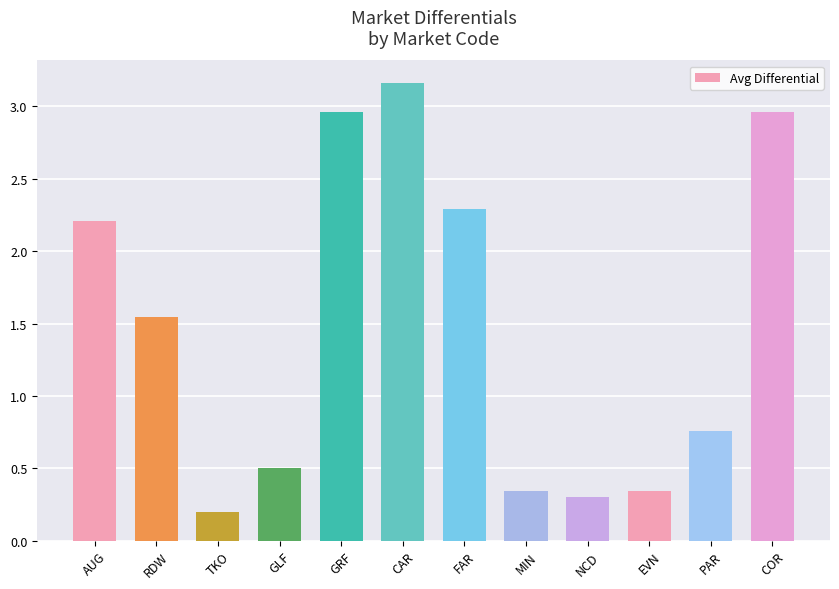

Which label corresponds to the largest value in the chart?

CAR